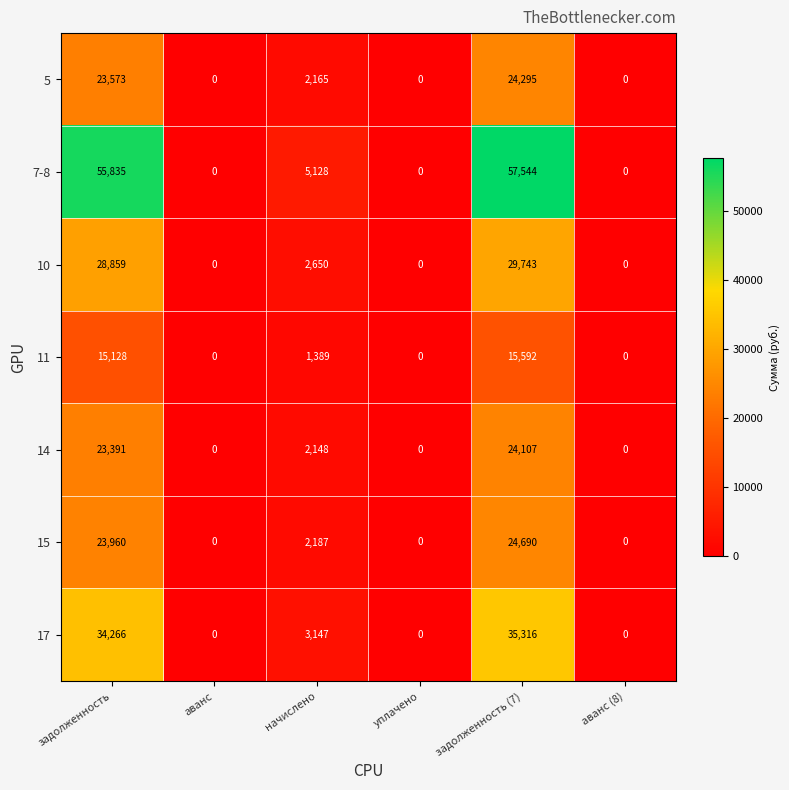

Is it true that 11 equals 0 at аванс?

True